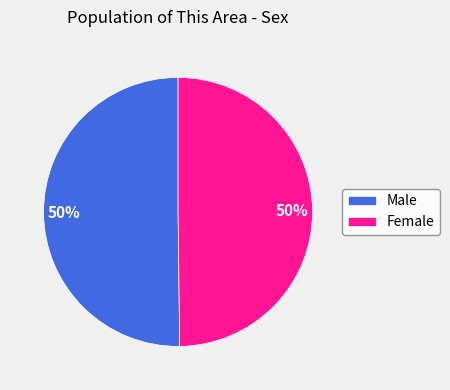

What is the ratio of the value at Male to the value at Female?

1.0